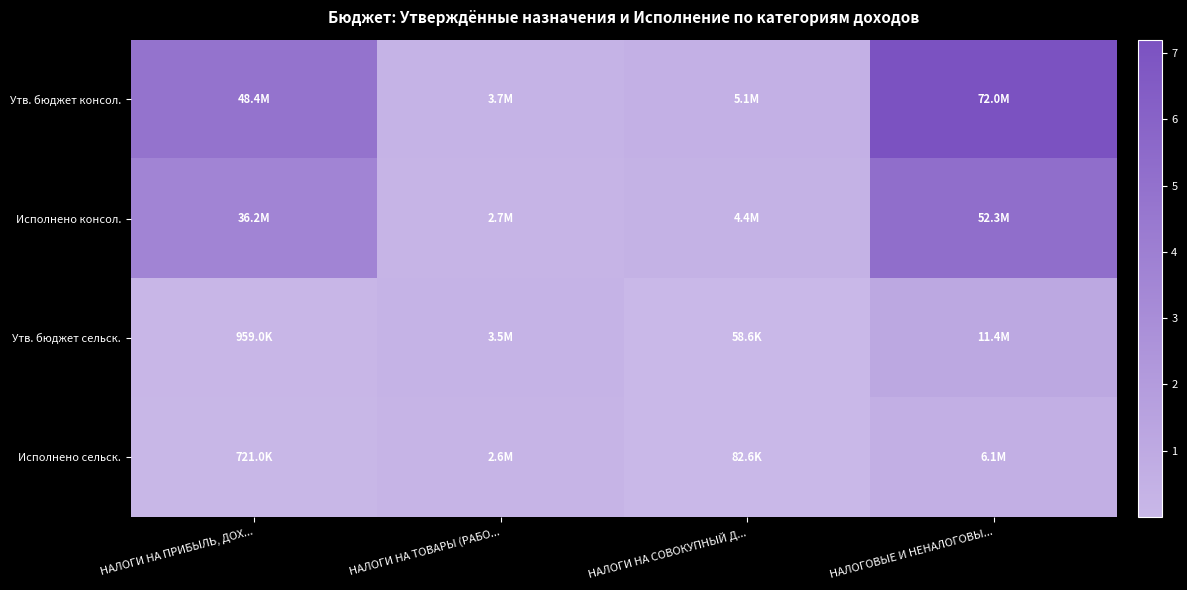

Which label corresponds to the largest value in the chart?

НАЛОГОВЫЕ И НЕНАЛОГОВЫ...